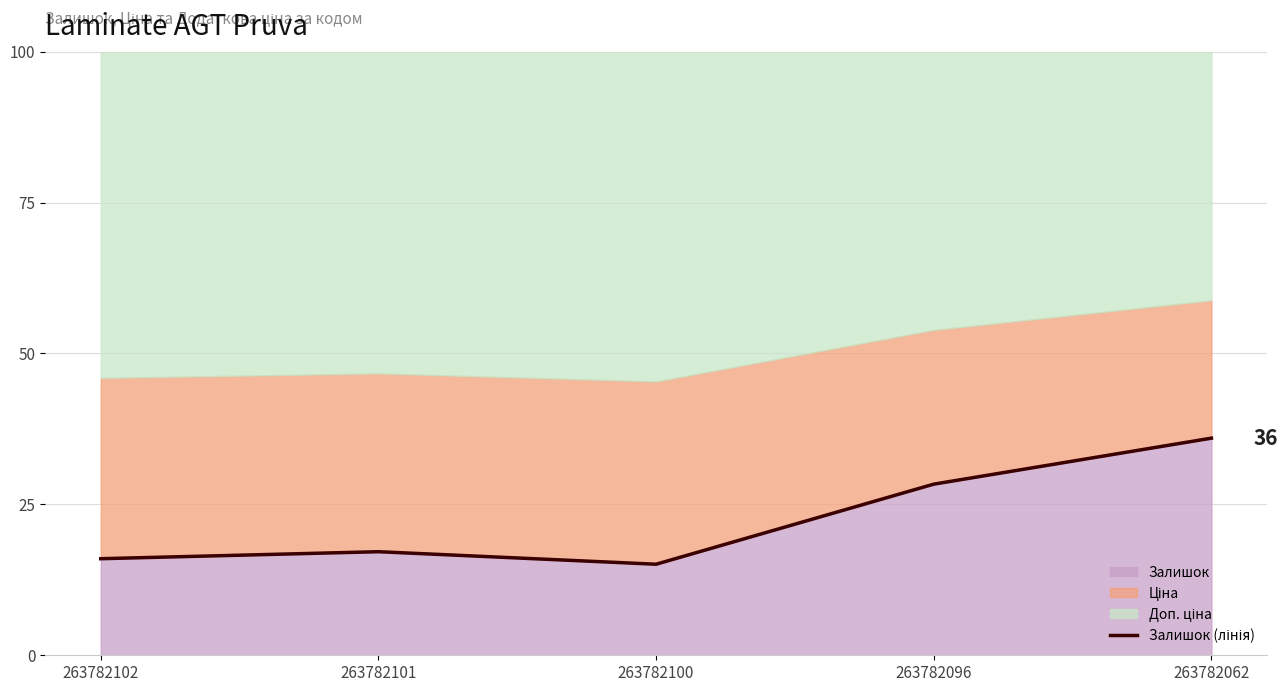

Reading left to right, transcribe all the data shown in this chart.

263782102=16.0	263782101=17.2	263782100=15.1	263782096=28.4	263782062=36.0